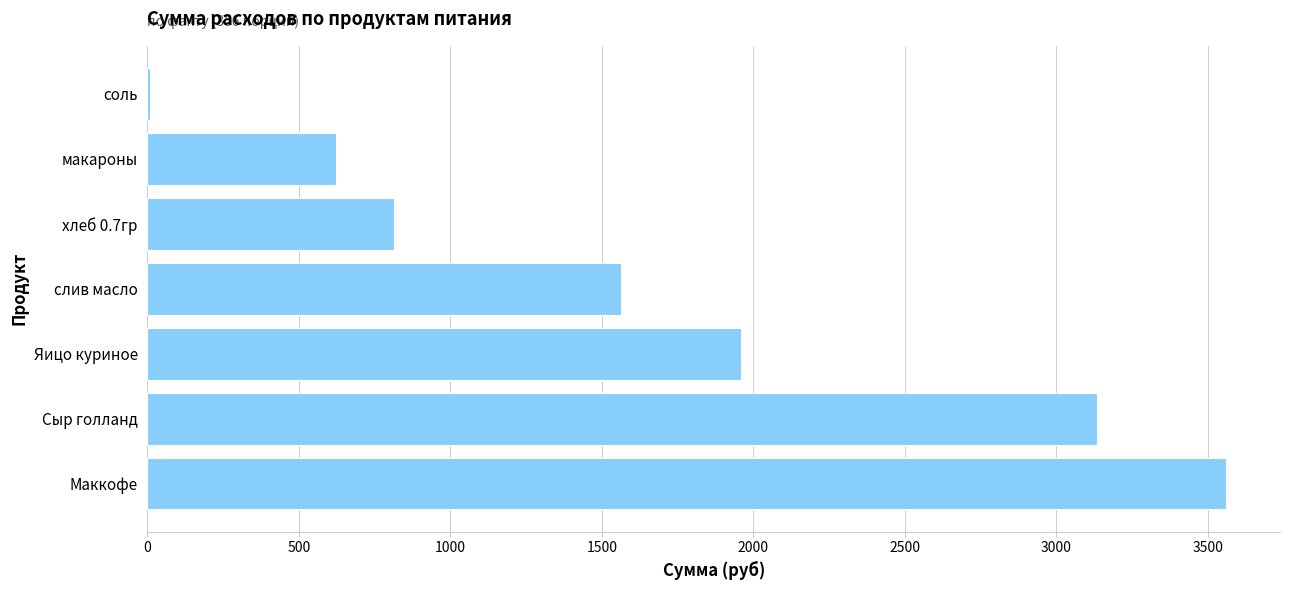

What is the sum of all values?

11658.5